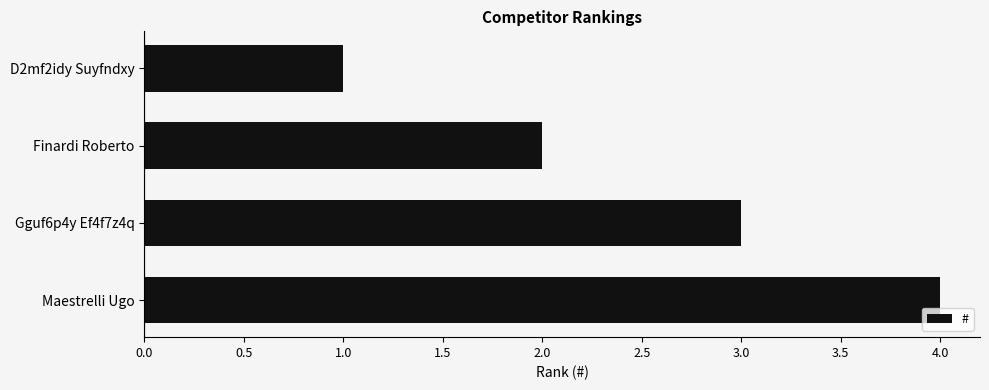

What is the smallest value displayed?

1